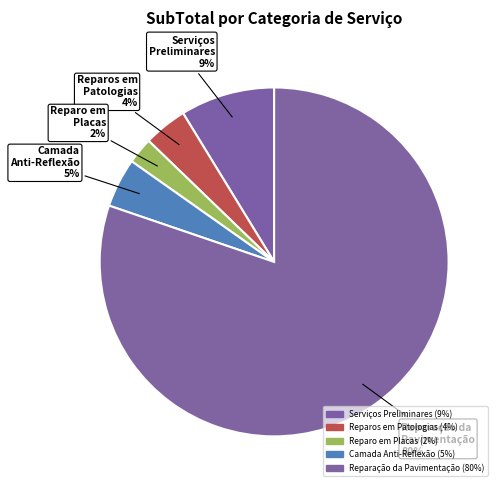

How many segments does this pie chart have?

5